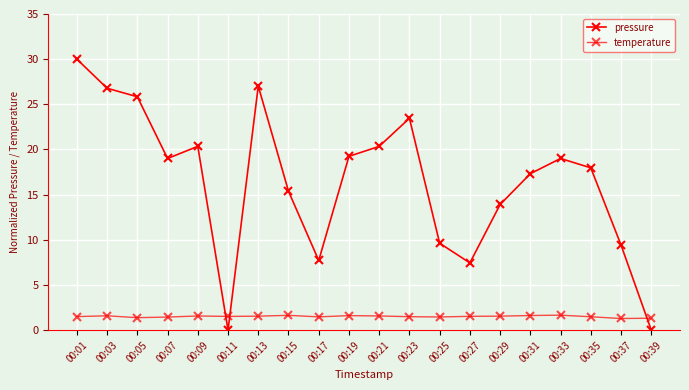

Reading left to right, what are all the values shown in this chart?

pressure: 00:01=30.0	00:03=26.8	00:05=25.8	00:07=19.0	00:09=20.3	00:11=0.0	00:13=27.0	00:15=15.4	00:17=7.7	00:19=19.2	00:21=20.3	00:23=23.5	00:25=9.6	00:27=7.4	00:29=13.9	00:31=17.3	00:33=19.0	00:35=18.0	00:37=9.4	00:39=0.0
temperature: 00:01=1.5	00:03=1.6	00:05=1.4	00:07=1.4	00:09=1.6	00:11=1.5	00:13=1.6	00:15=1.6	00:17=1.5	00:19=1.6	00:21=1.6	00:23=1.5	00:25=1.5	00:27=1.5	00:29=1.6	00:31=1.6	00:33=1.7	00:35=1.5	00:37=1.3	00:39=1.3